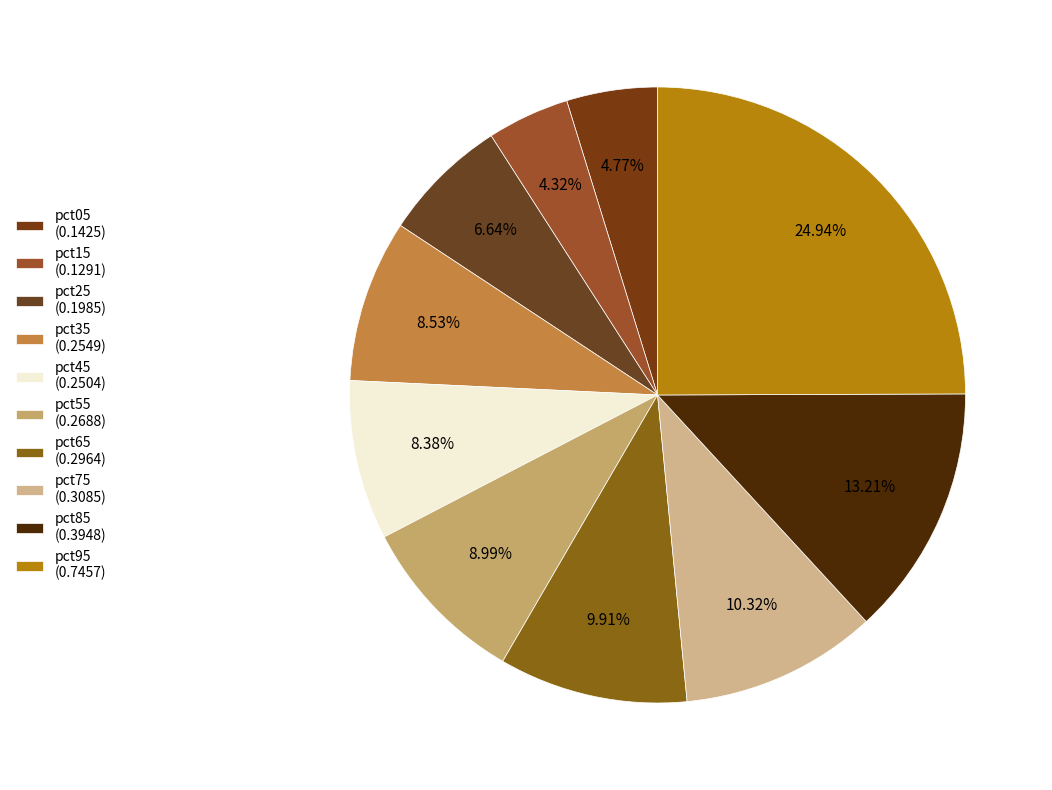

Rank the categories by value from highest to lowest.

pct95, pct85, pct75, pct65, pct55, pct35, pct45, pct25, pct05, pct15